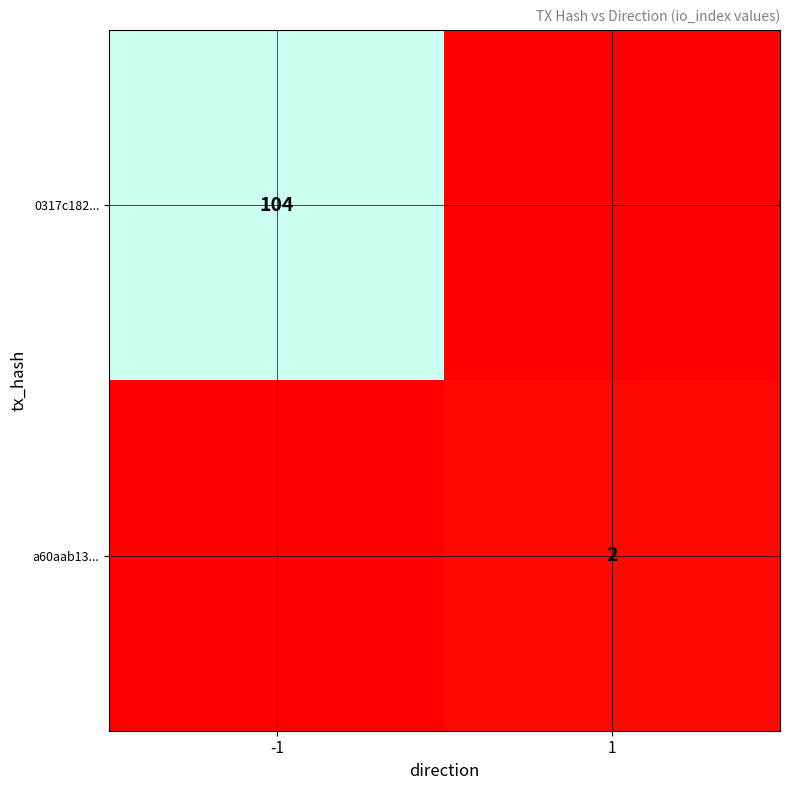

Is it true that 0317c182... equals 104 at -1?

True